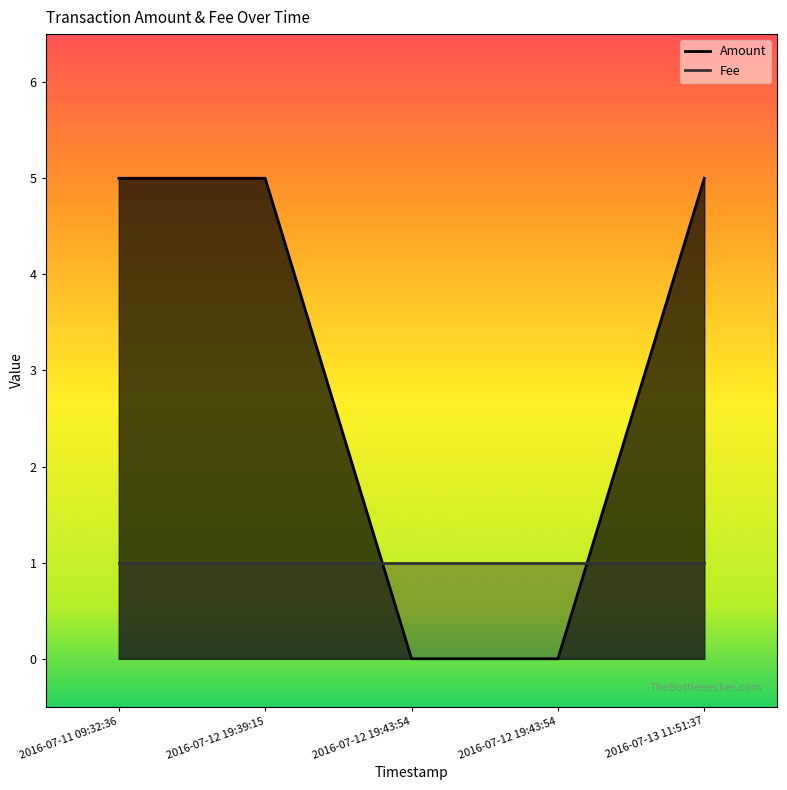

Rank the categories by value from lowest to highest.

2016-07-12 19:43:54, 2016-07-12 19:43:54, 2016-07-11 09:32:36, 2016-07-12 19:39:15, 2016-07-13 11:51:37